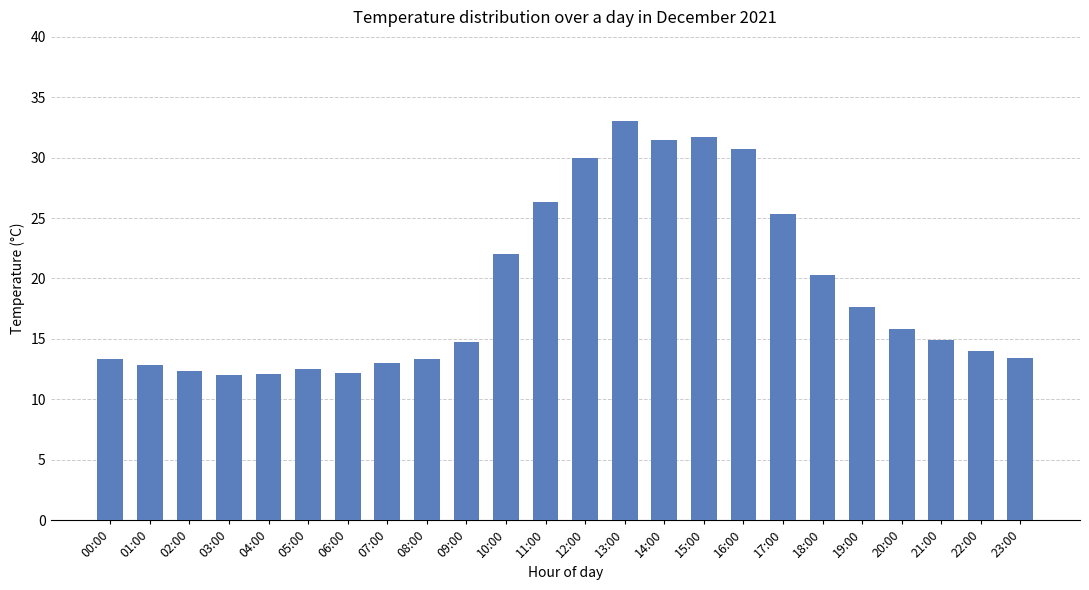

What is the value of the 6th bar from the left?

12.5